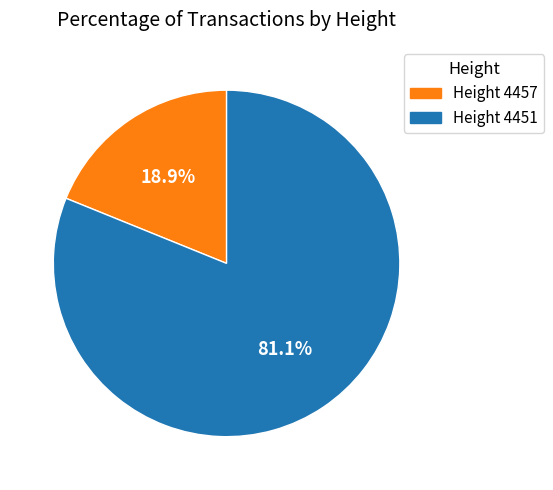

Is there a majority slice in this chart?

Yes